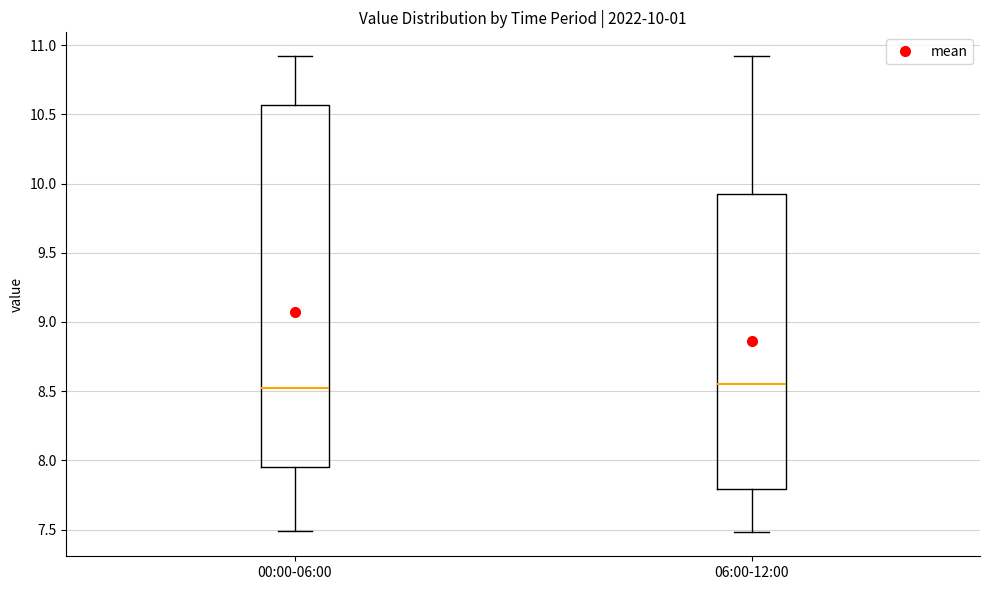

Which box is the tallest, from its lower edge to its upper edge?

00:00-06:00